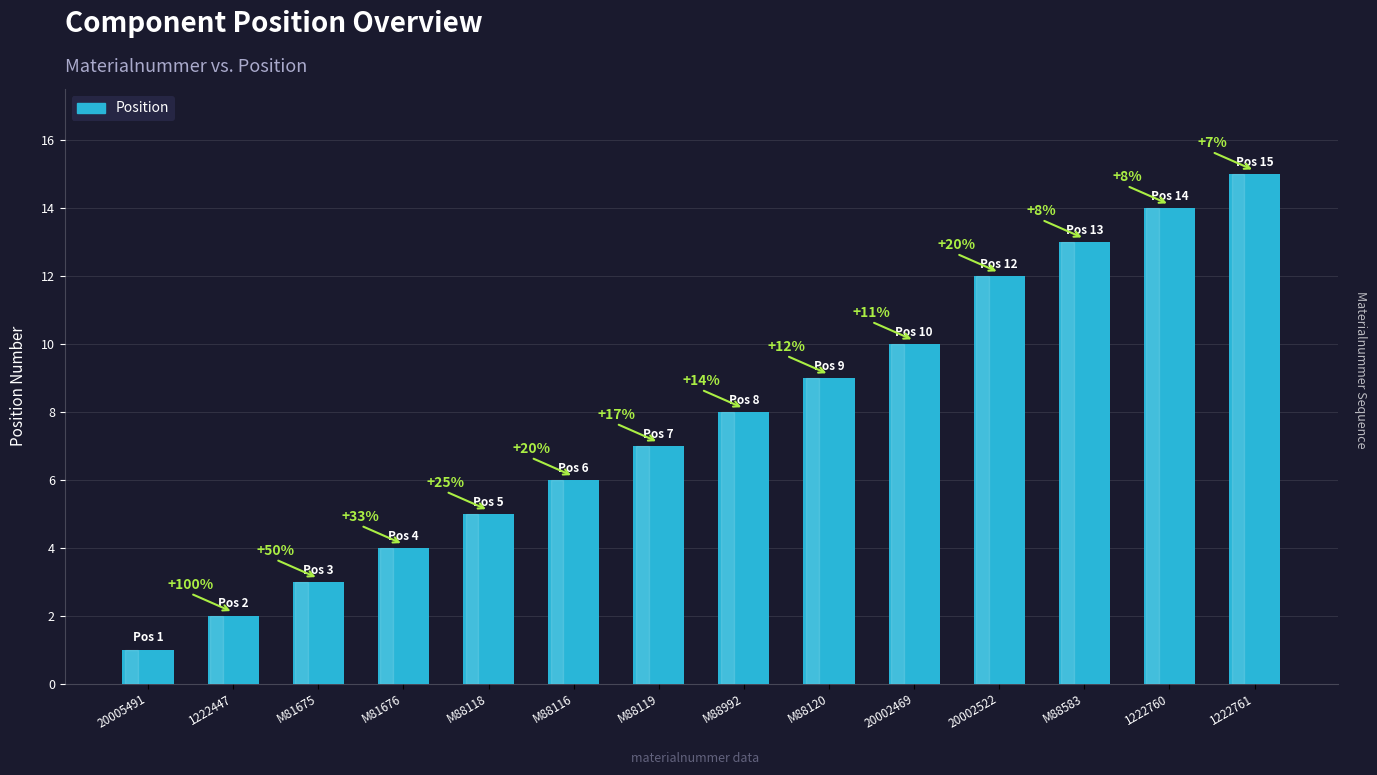

What is the sum of all values?

109